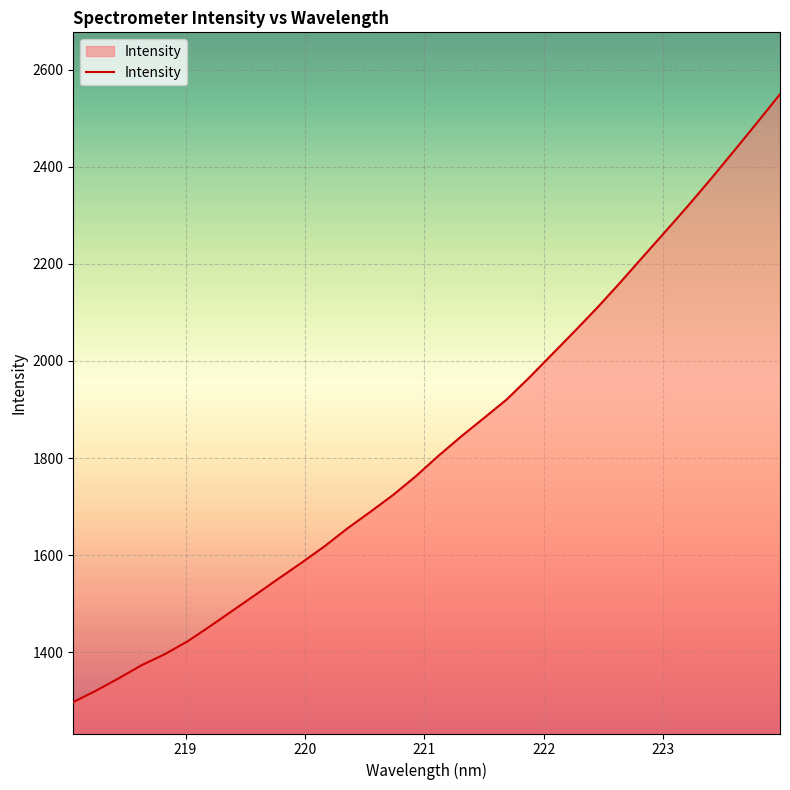

What is the smallest value displayed?

1297.5